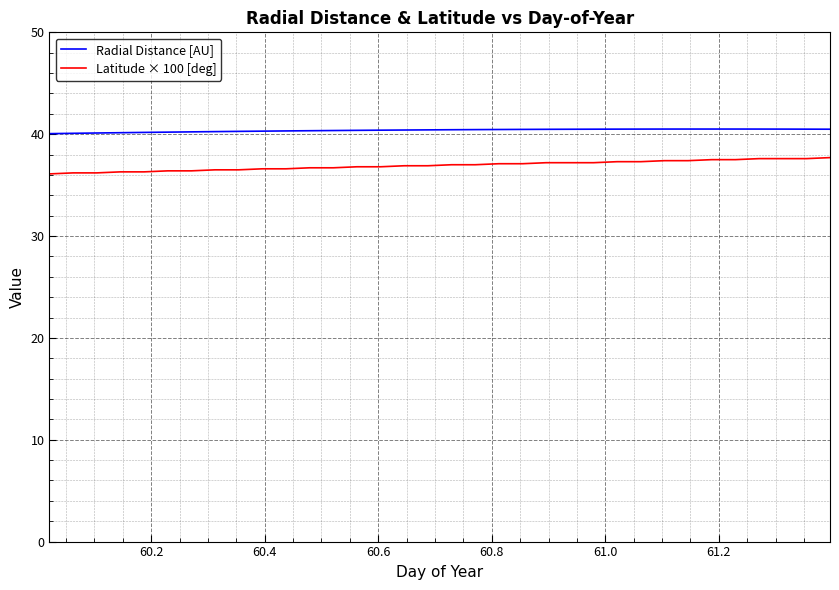

What is the highest value of the Radial Distance [AU] series?

40.5